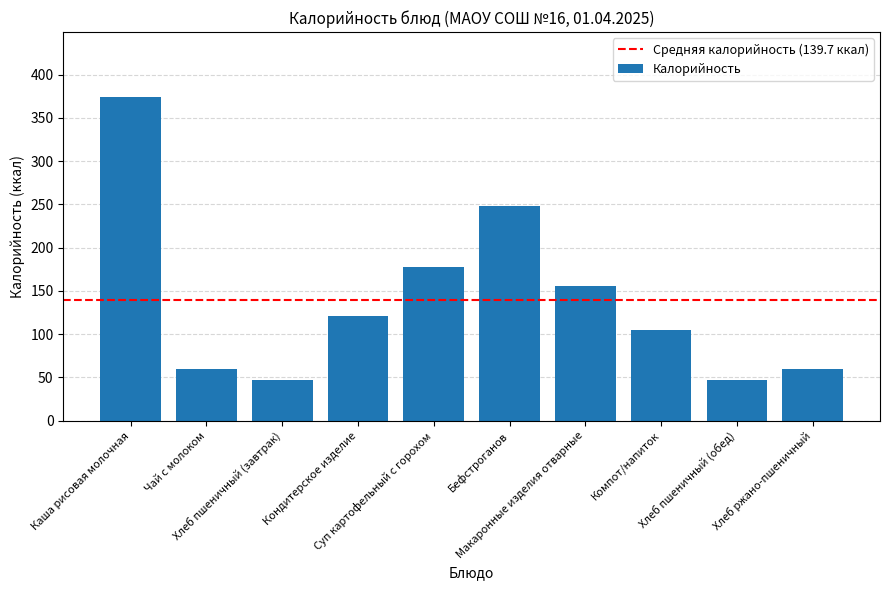

What is the label of the 8th bar from the left?

Компот/напиток